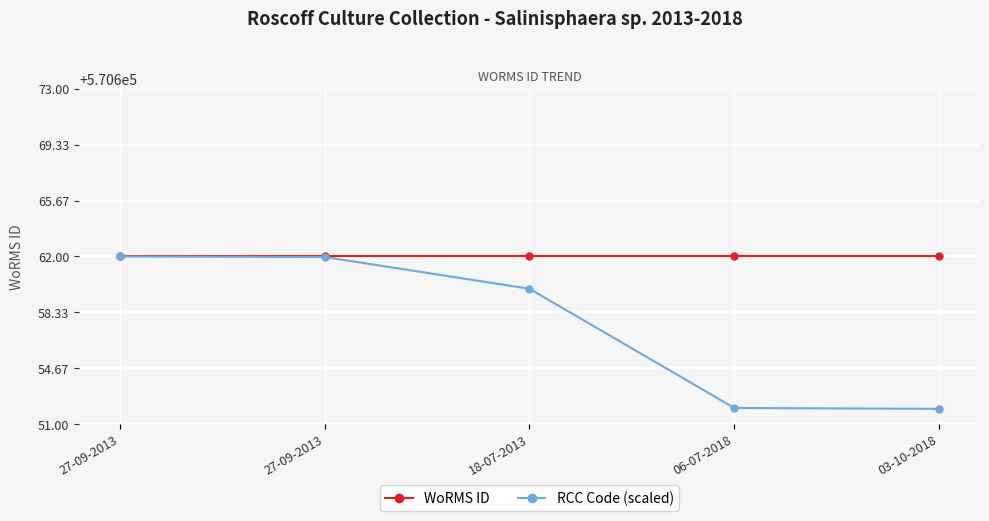

What is the lowest value of the RCC Code (scaled) series?

570652.0